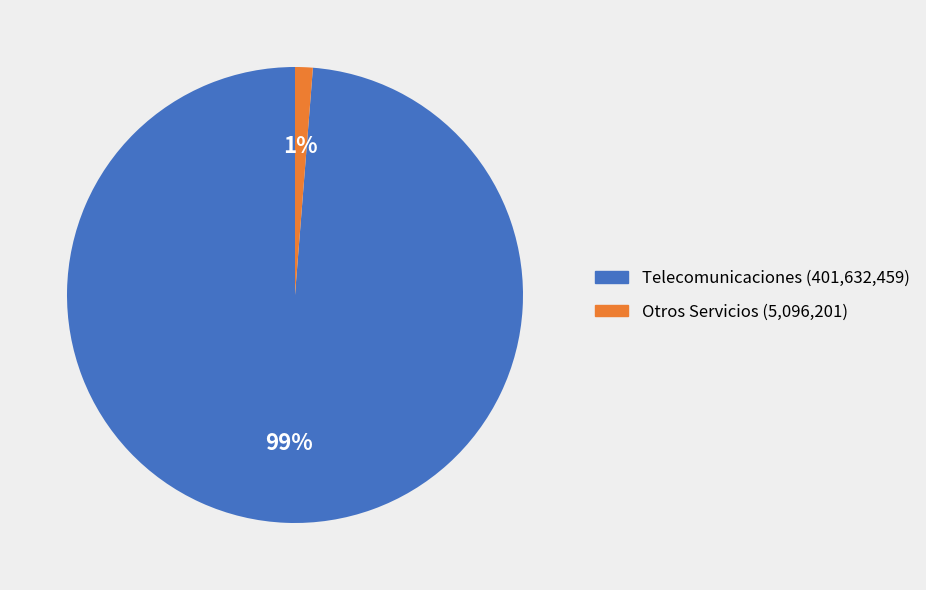

Is there any slice that represents more than half of the pie?

Yes